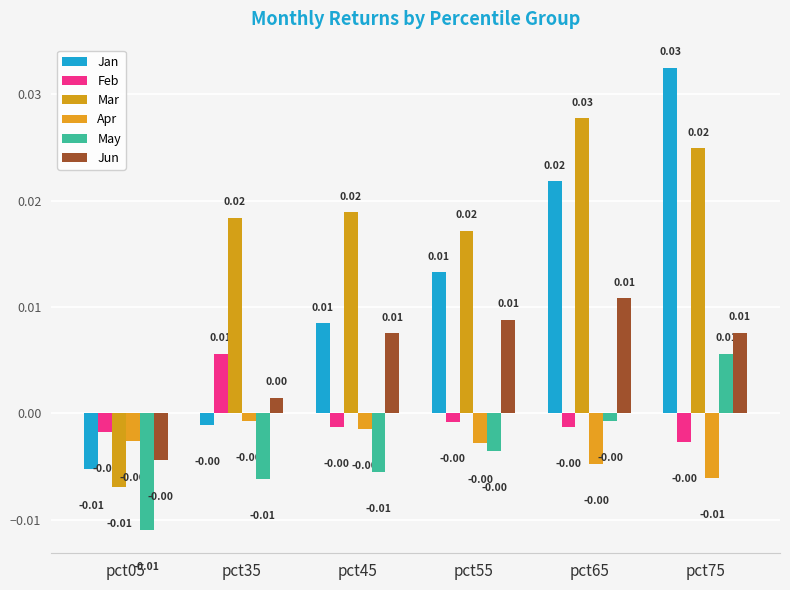

How many bars are there in each group?

6